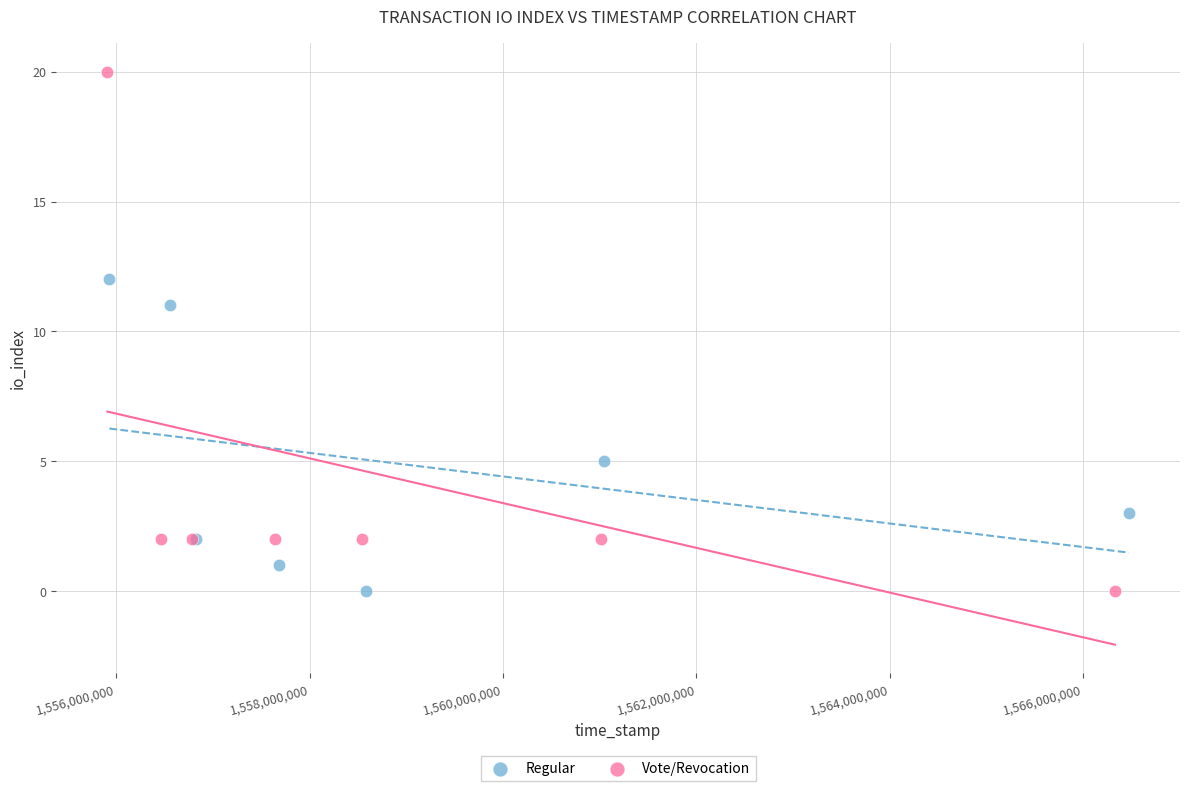

Which series contains the highest Y value?

Vote/Revocation